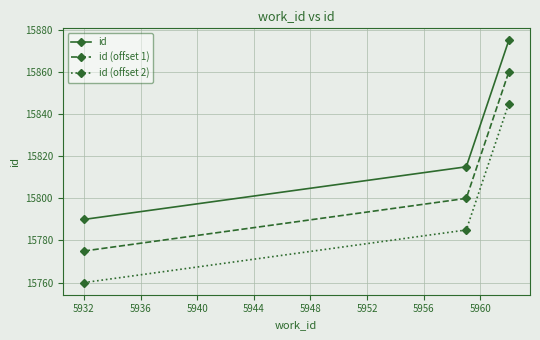

What is the value of the id point at the 3rd from the left?

15875